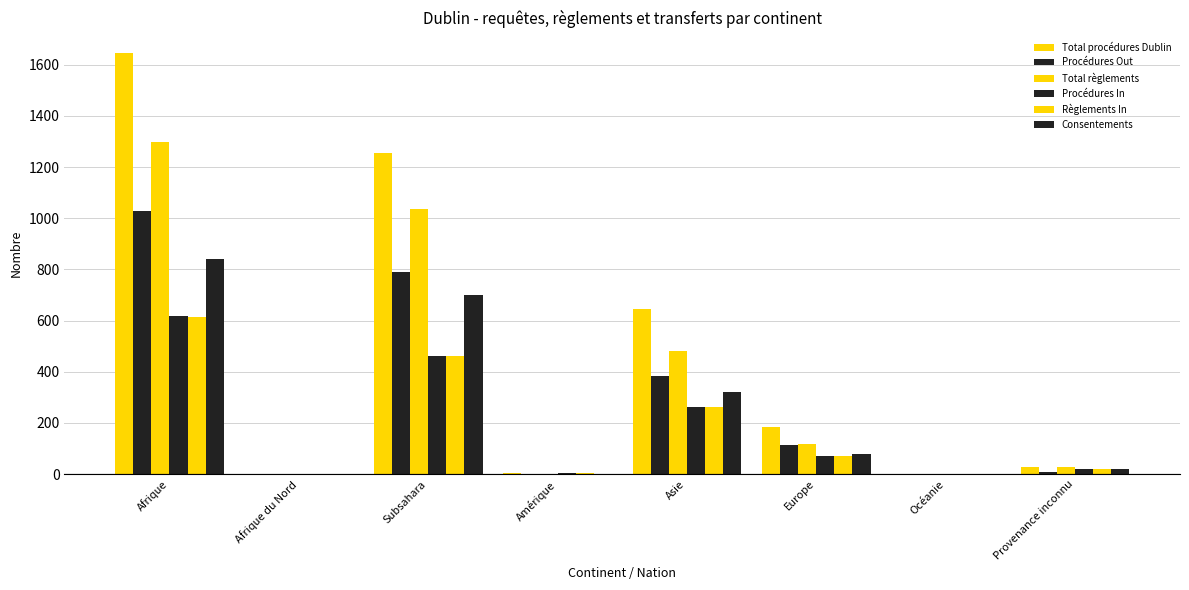

Are the bars grouped side by side (vs. stacked)?

Yes